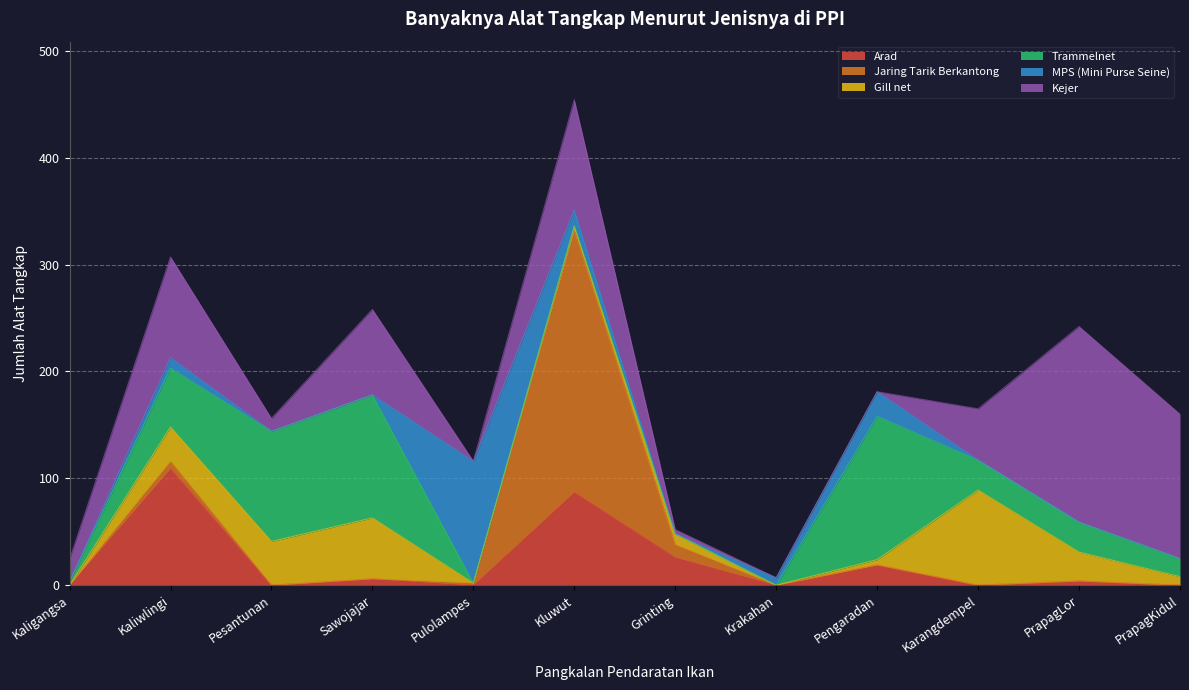

How many data points does each series have?

12